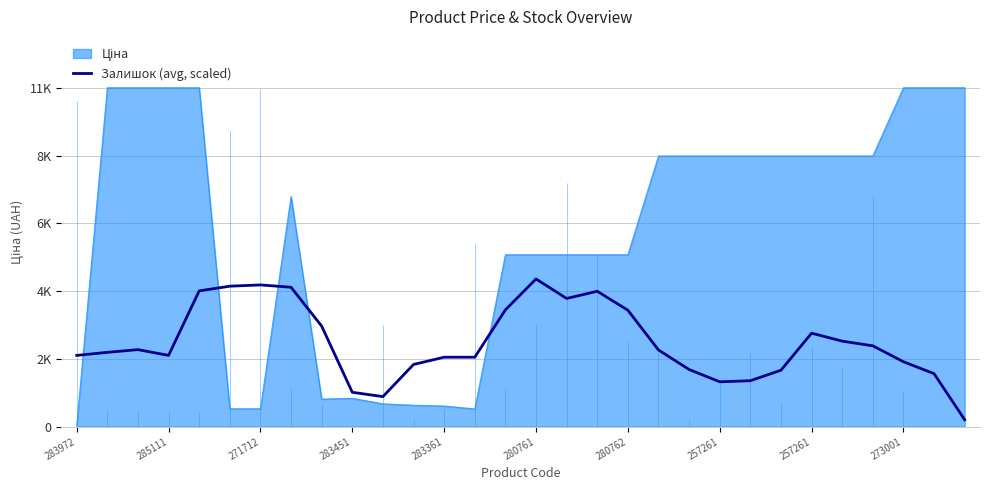

Reading left to right, what are all the values shown in this chart?

2351.0	2452.4	2541.9	2351.0	4481.2	4636.4	4678.1	4600.6	3317.7	1133.7	990.5	2052.7	2291.3	2291.3	3854.7	4875.1	4230.6	4469.3	3842.8	2530.0	1885.6	1479.8	1515.6	1861.7	3084.9	2822.4	2667.3	2142.2	1748.3	226.7